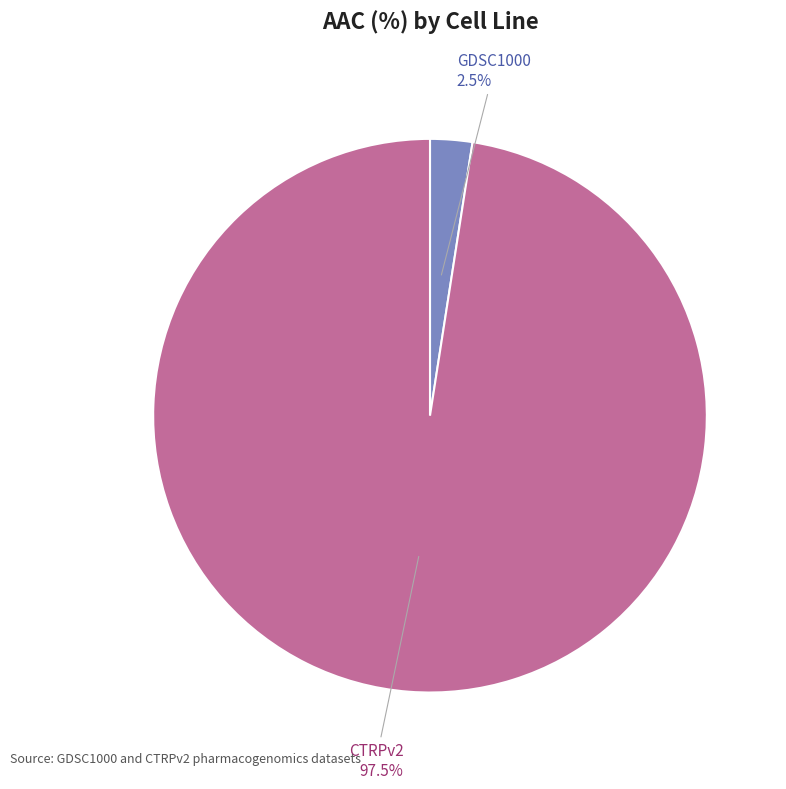

Does any single category account for the majority?

Yes